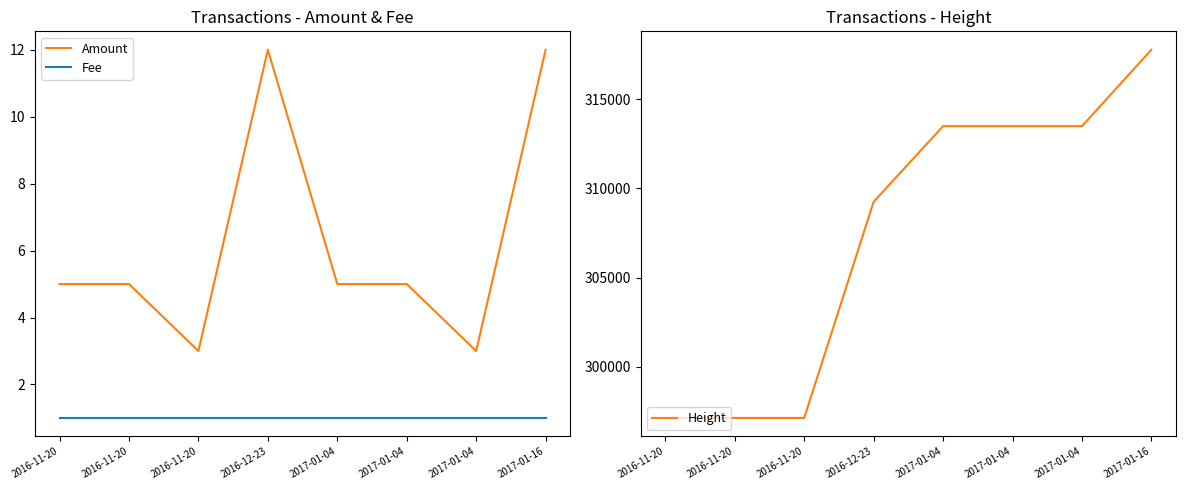

How many interior local peaks does the Amount series have?

1